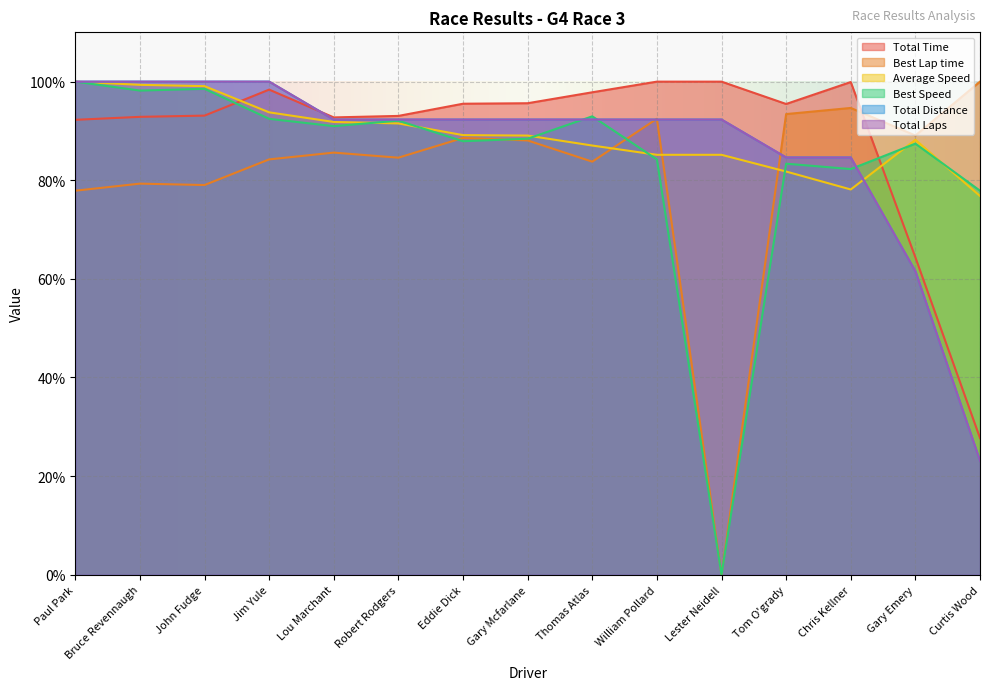

At which category does Total Time reach its first local peak?

Jim Yule